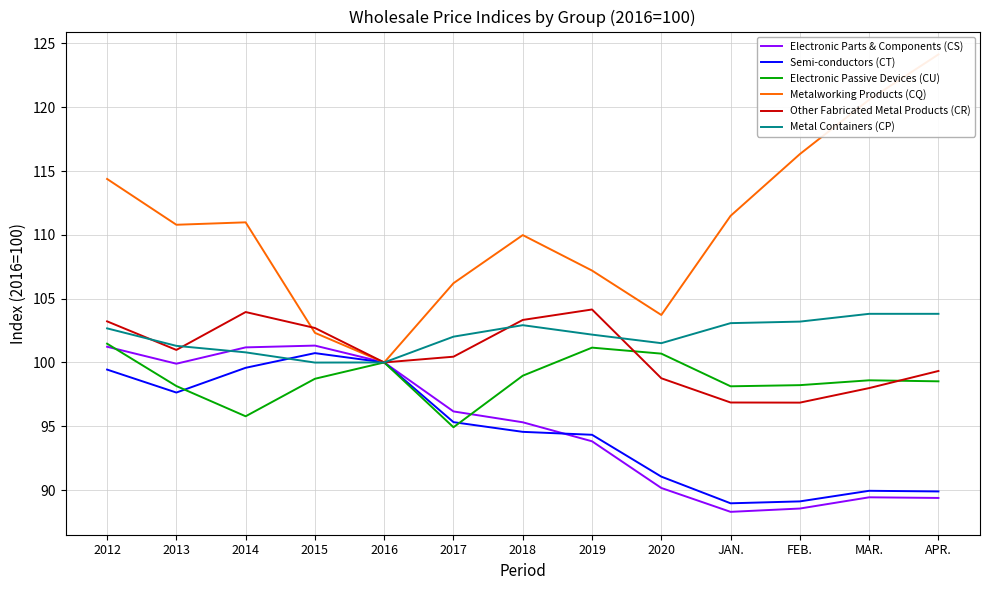

Does the chart display data point markers on the line(s)?

No